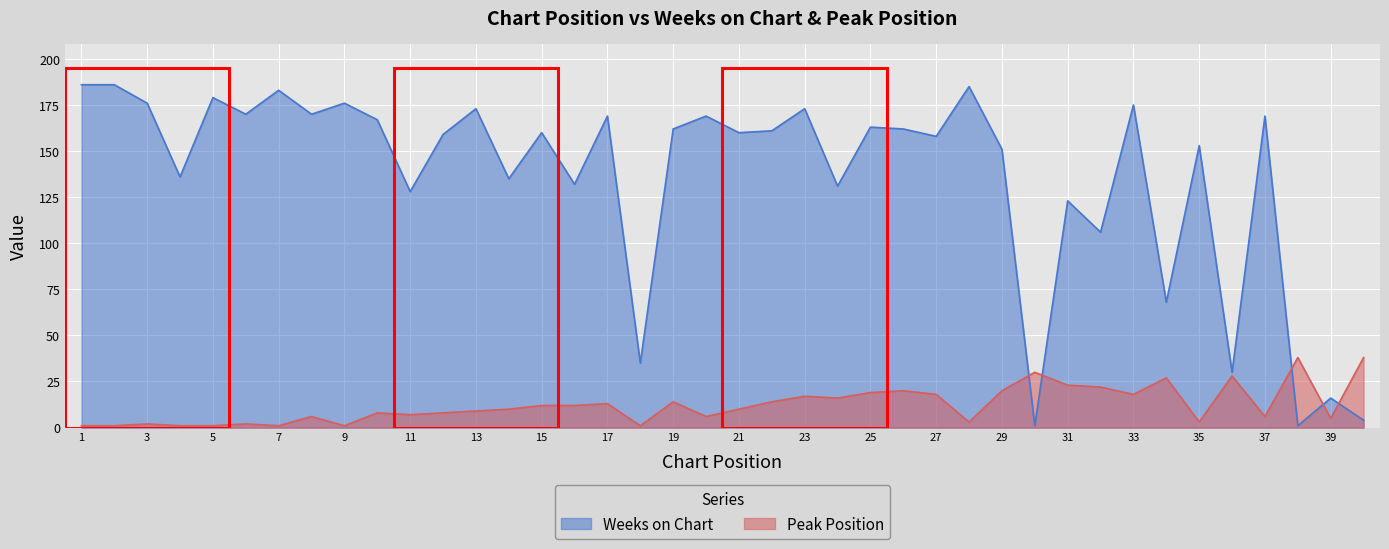

Which series has the largest total across all categories?

Weeks on Chart